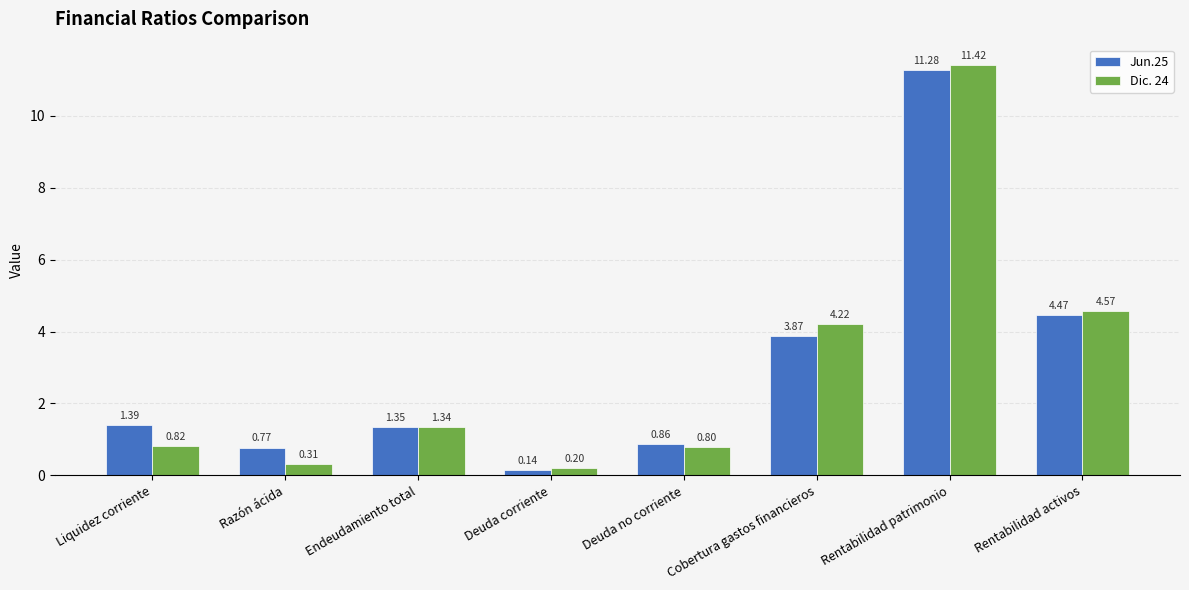

Which series has the largest total across all categories?

Jun.25